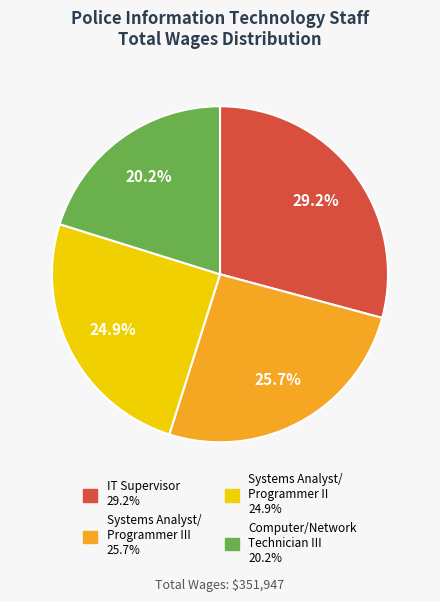

Is there a majority slice in this chart?

No